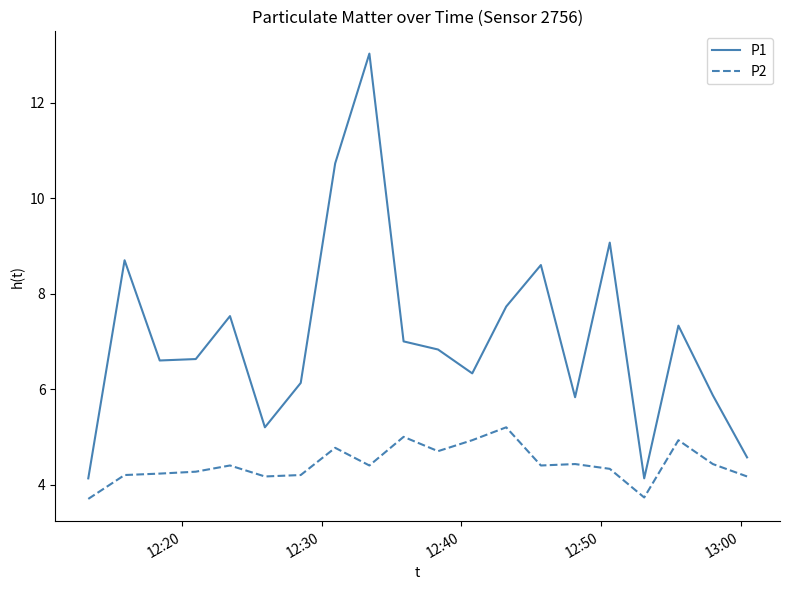

True or false: P1 and P2 cross at least once.

False